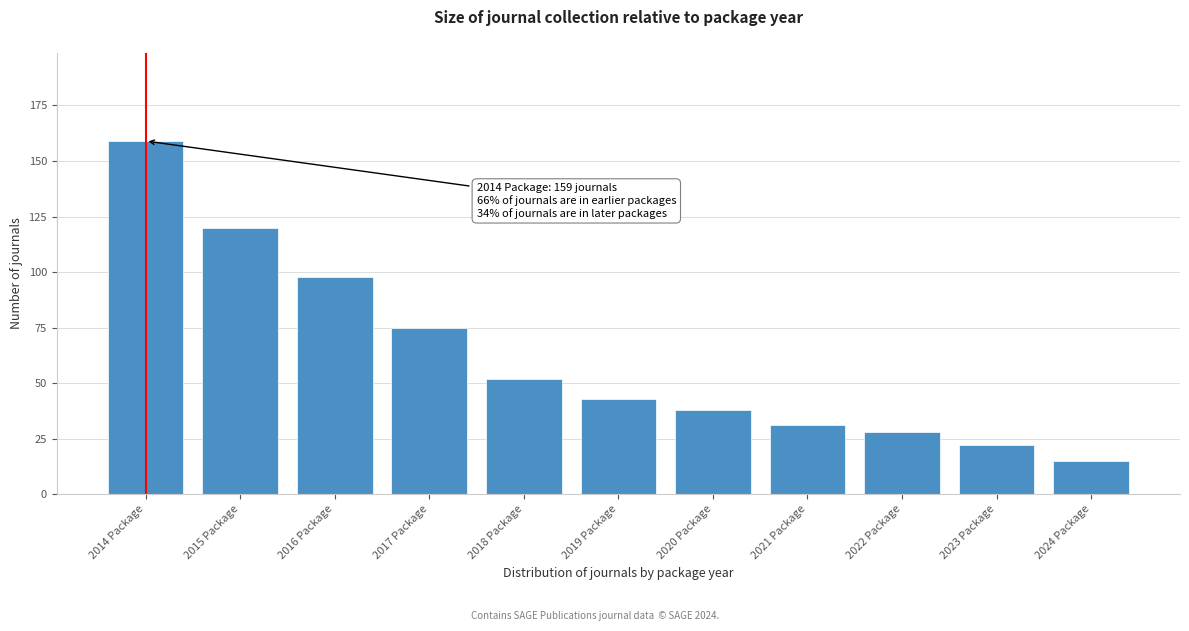

Reading left to right, what are all the values shown in this chart?

159	120	98	75	52	43	38	31	28	22	15